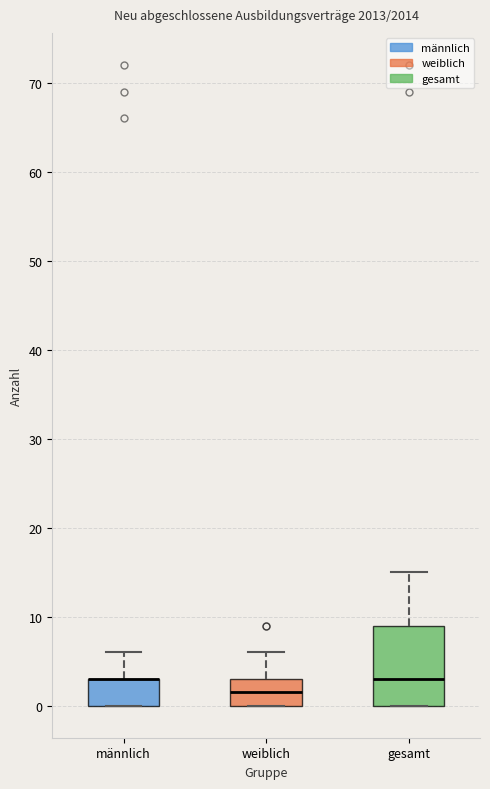

Where is the lower edge of the box for gesamt on the y-axis? The values are not printed on the chart, so give them approximately, as read against the axis.

0